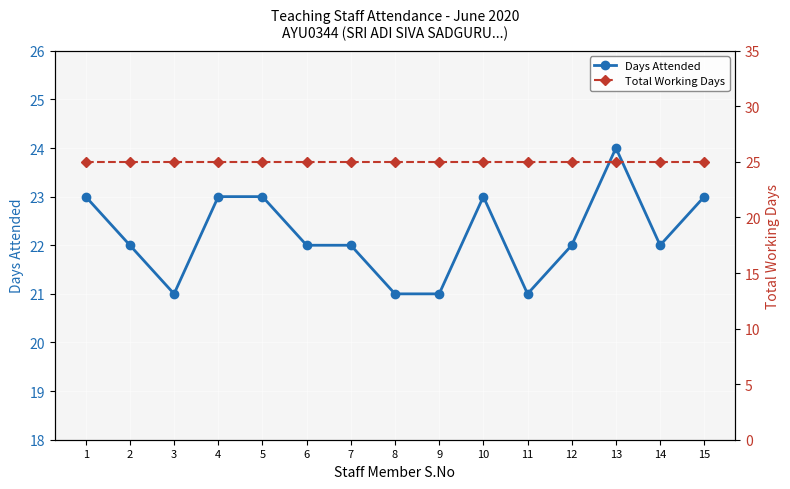

What is the sum of the Total Working Days values at 2 and 4?

50